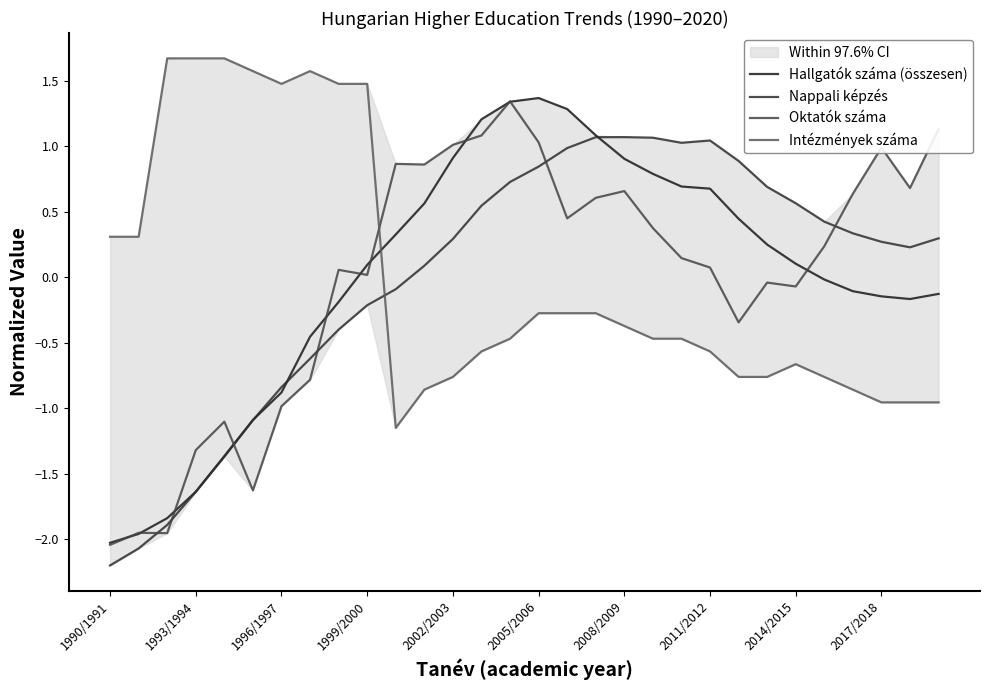

How many intersections are there between Oktatók száma and Nappali képzés?

6